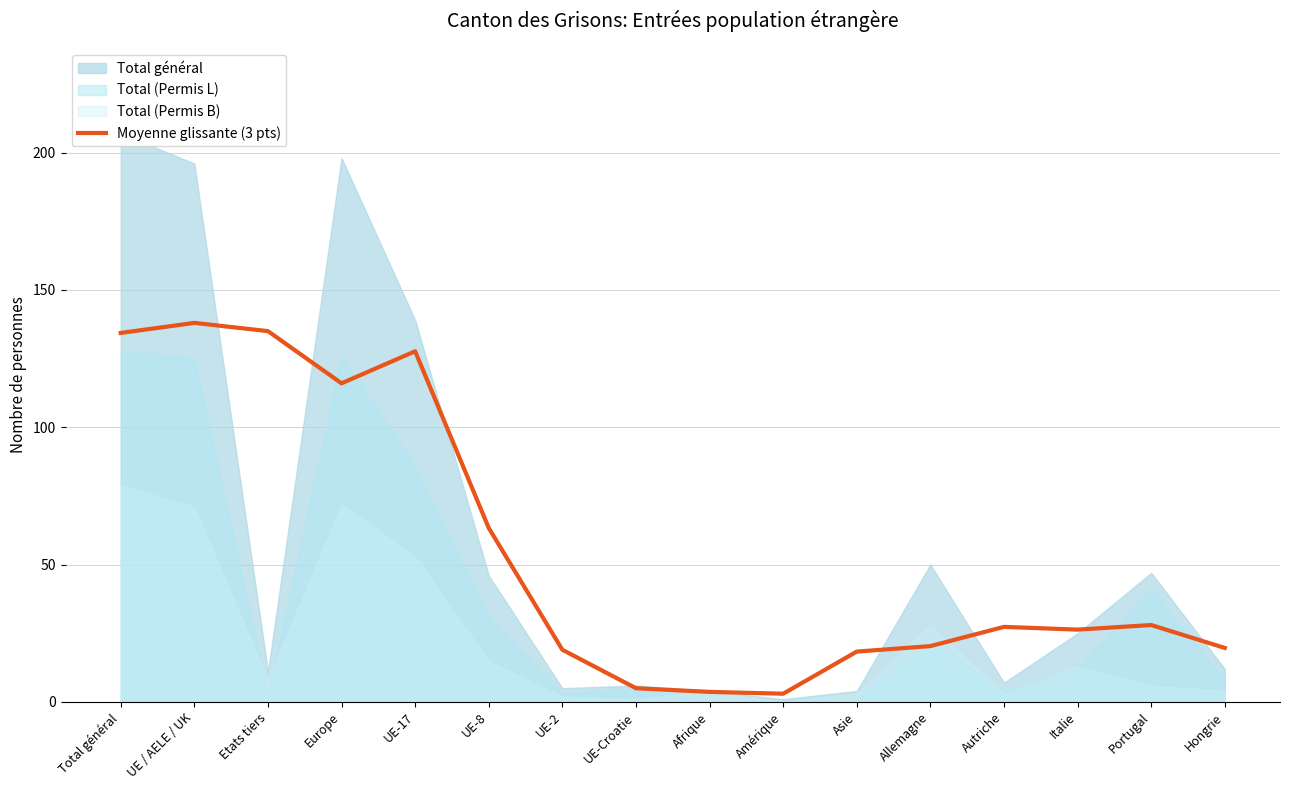

How many data points are less than 27?

8